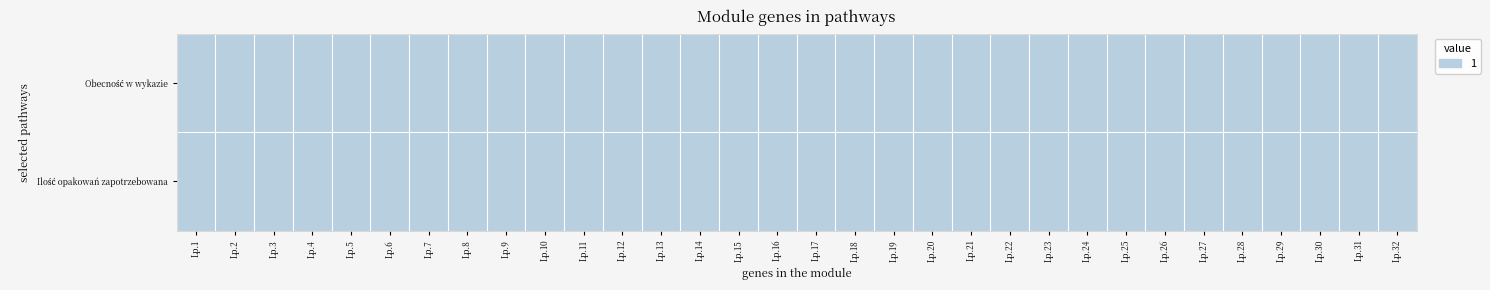

Rank the series by their maximum value, from lowest to highest.

2, 1